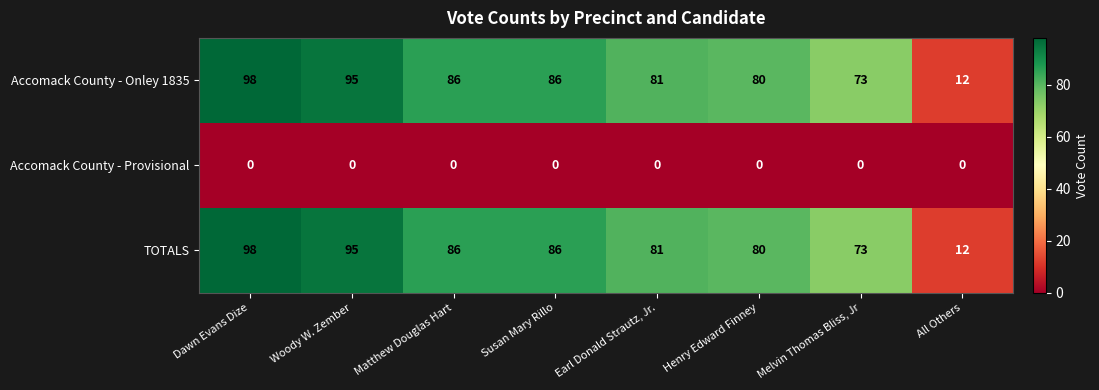

Reading left to right, transcribe all the data shown in this chart.

Accomack County - Onley 1835: Dawn Evans Dize=98	Woody W. Zember=95	Matthew Douglas Hart=86	Susan Mary Rillo=86	Earl Donald Strautz, Jr.=81	Henry Edward Finney=80	Melvin Thomas Bliss, Jr=73	All Others=12
Accomack County - Provisional: Dawn Evans Dize=0	Woody W. Zember=0	Matthew Douglas Hart=0	Susan Mary Rillo=0	Earl Donald Strautz, Jr.=0	Henry Edward Finney=0	Melvin Thomas Bliss, Jr=0	All Others=0
TOTALS: Dawn Evans Dize=98	Woody W. Zember=95	Matthew Douglas Hart=86	Susan Mary Rillo=86	Earl Donald Strautz, Jr.=81	Henry Edward Finney=80	Melvin Thomas Bliss, Jr=73	All Others=12